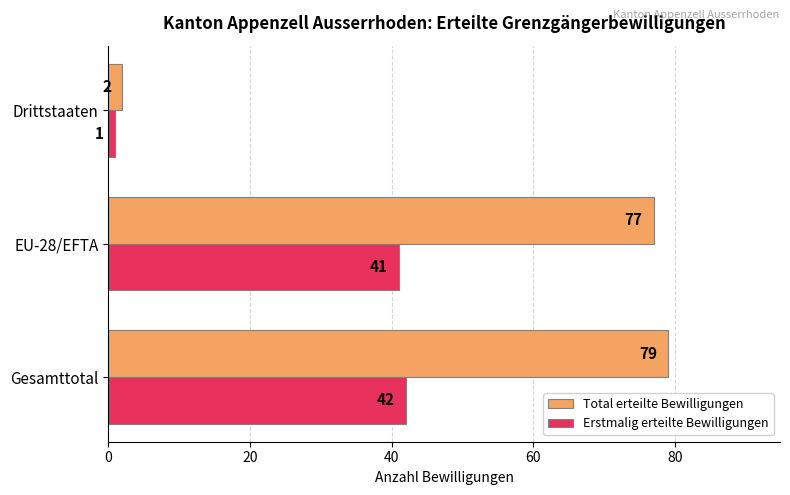

What is the difference between the highest and lowest values at EU-28/EFTA?

36